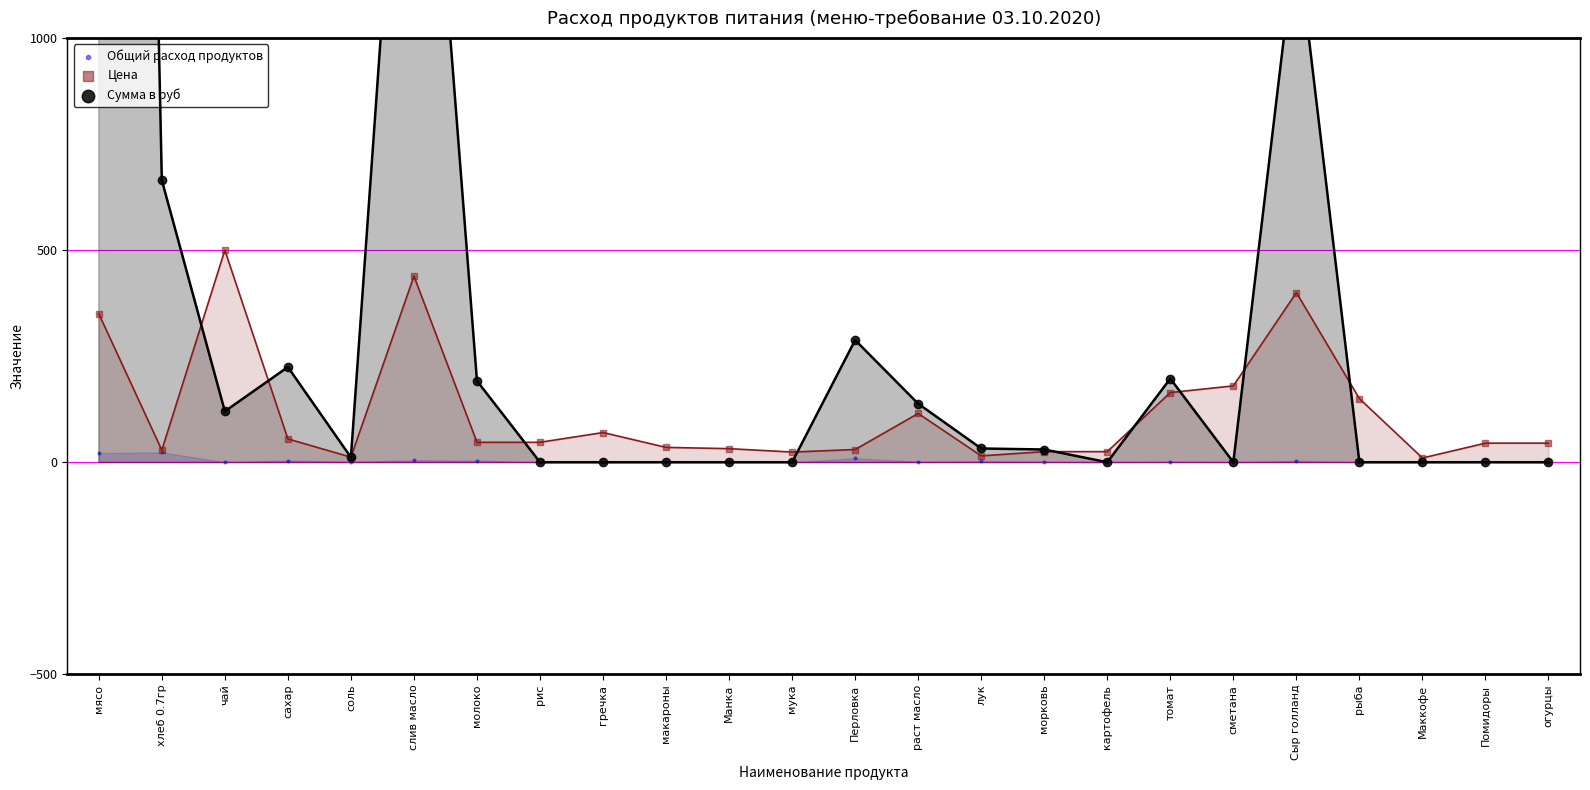

Is the value of Цена at рис greater than the value of Общий расход продуктов at Сыр голланд?

Yes